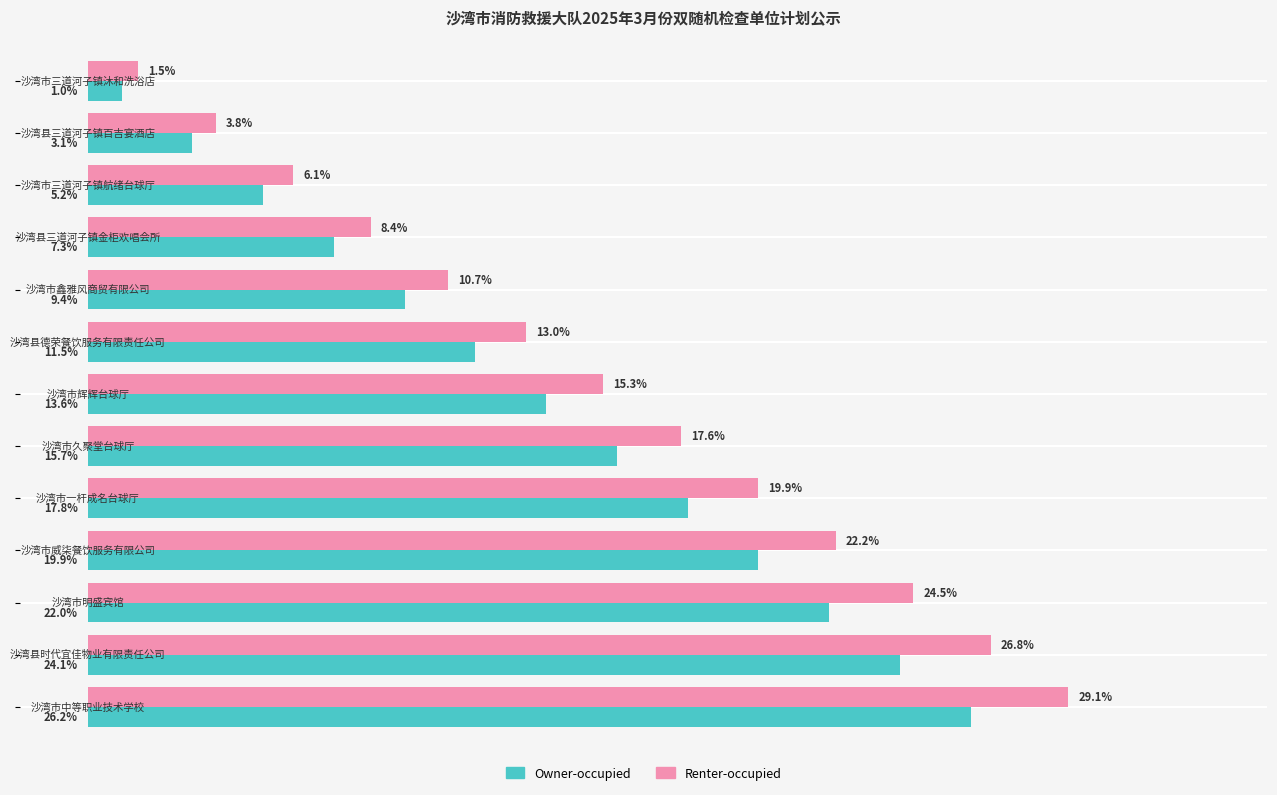

Which series has the largest range (max minus min)?

Renter-occupied